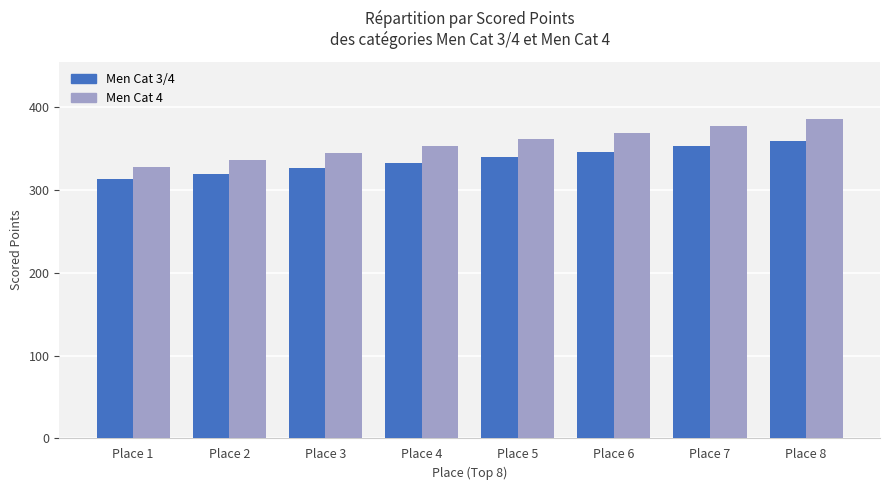

At which label does Men Cat 4 first exceed 360?

Place 5